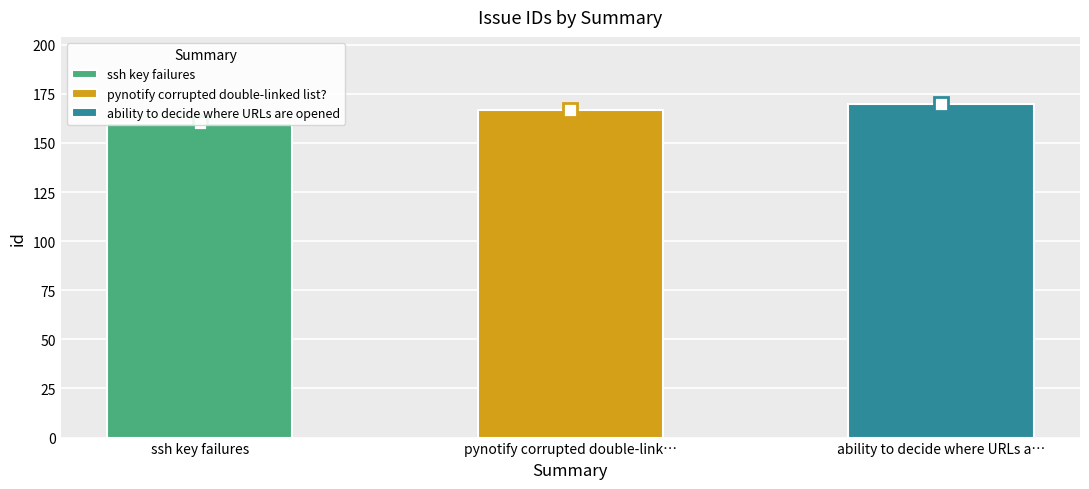

What is the sum of all values?

497